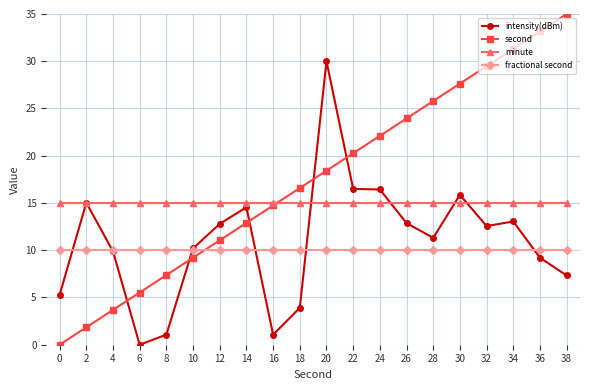

What is the sum of the fractional second values at 22 and 16?

20.0